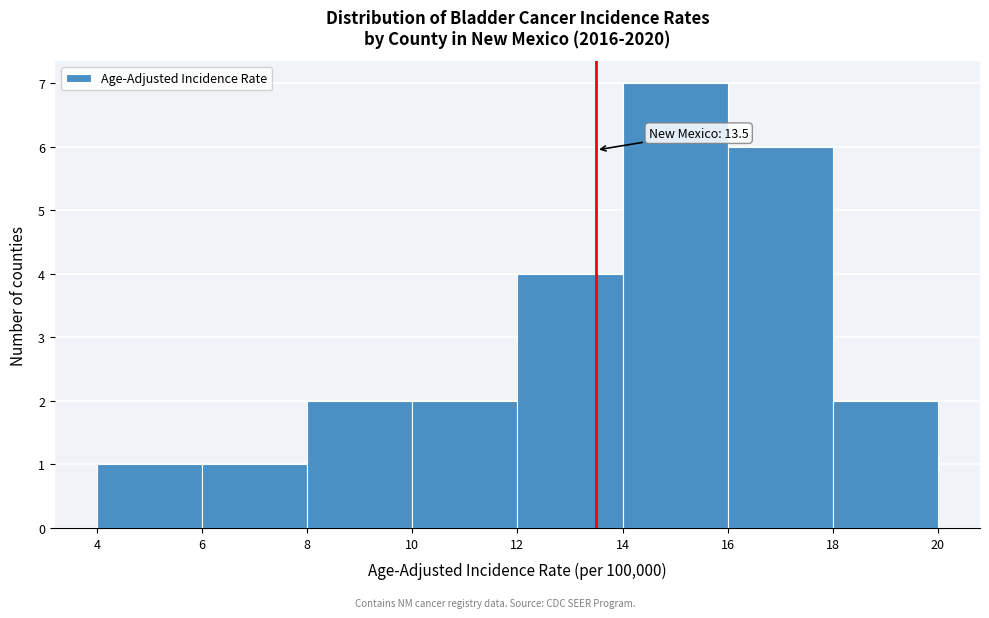

Which range on the x-axis has the tallest bar?

14 to 16